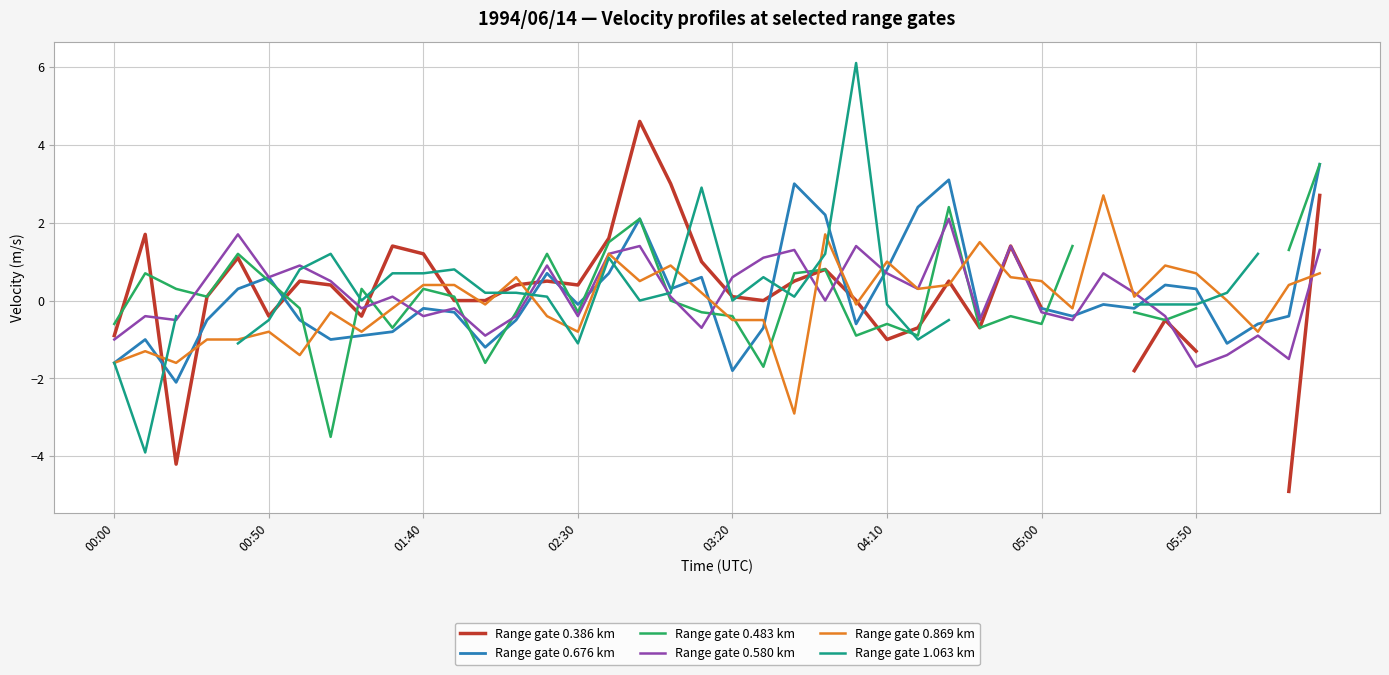

What is the value of the Range gate 0.386 km point at the 23rd from the left?

0.5